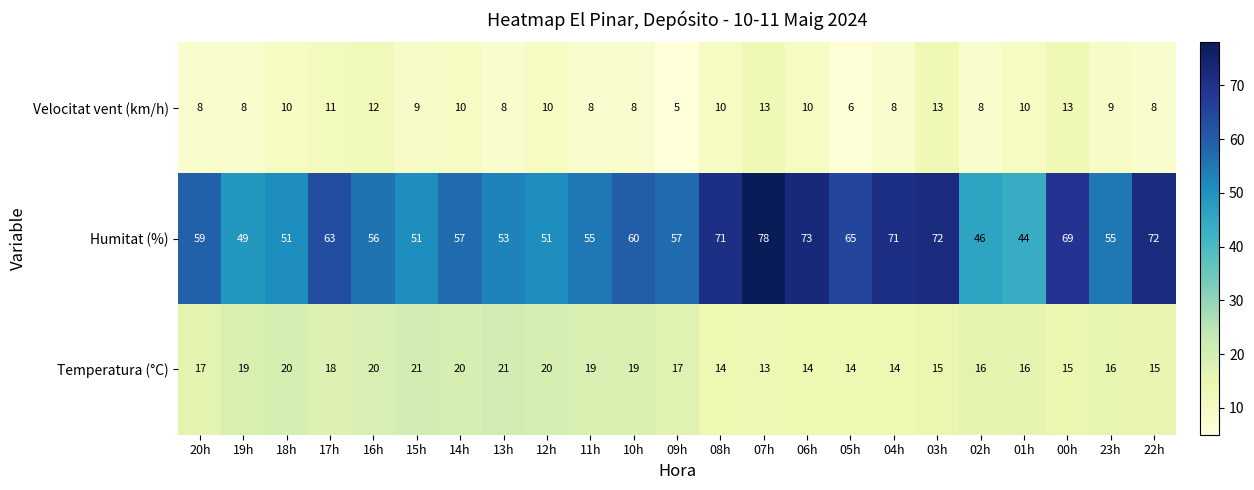

Rank the series at 08h from highest to lowest value.

Humitat (%), Temperatura (°C), Velocitat vent (km/h)